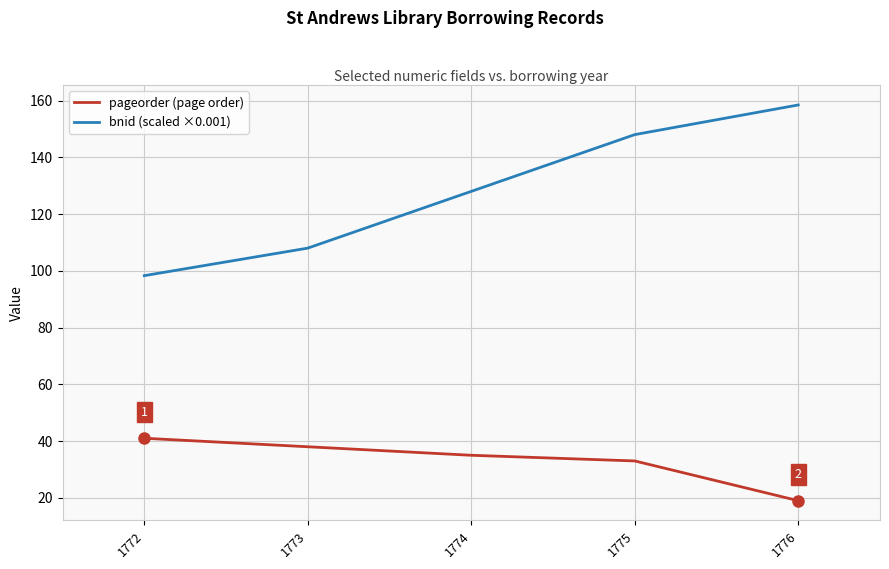

True or false: bnid (scaled ×0.001) has a value of 148.0 at 1775.

True